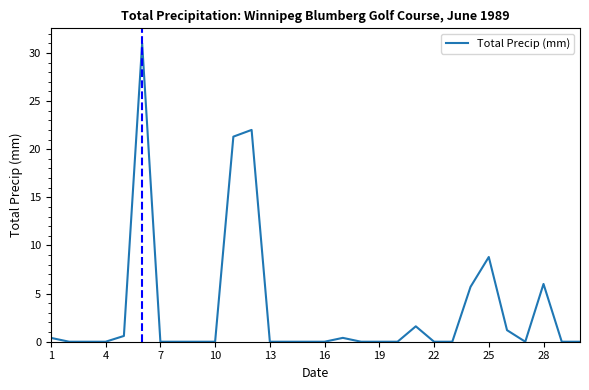

What is the difference between the maximum and minimum values?

31.0